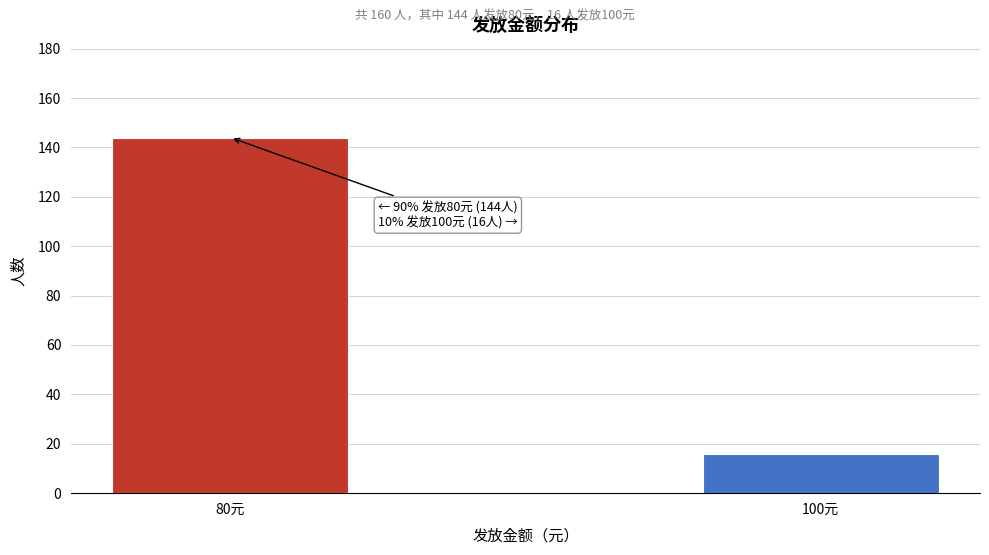

Reading right to left, extract all data points from this chart.

100元=16	80元=144